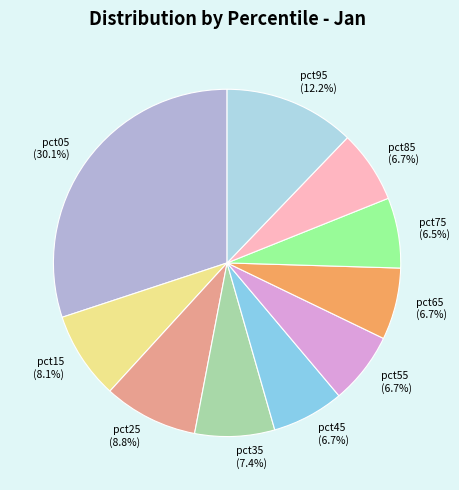

Which category has the biggest portion of the pie?

pct05